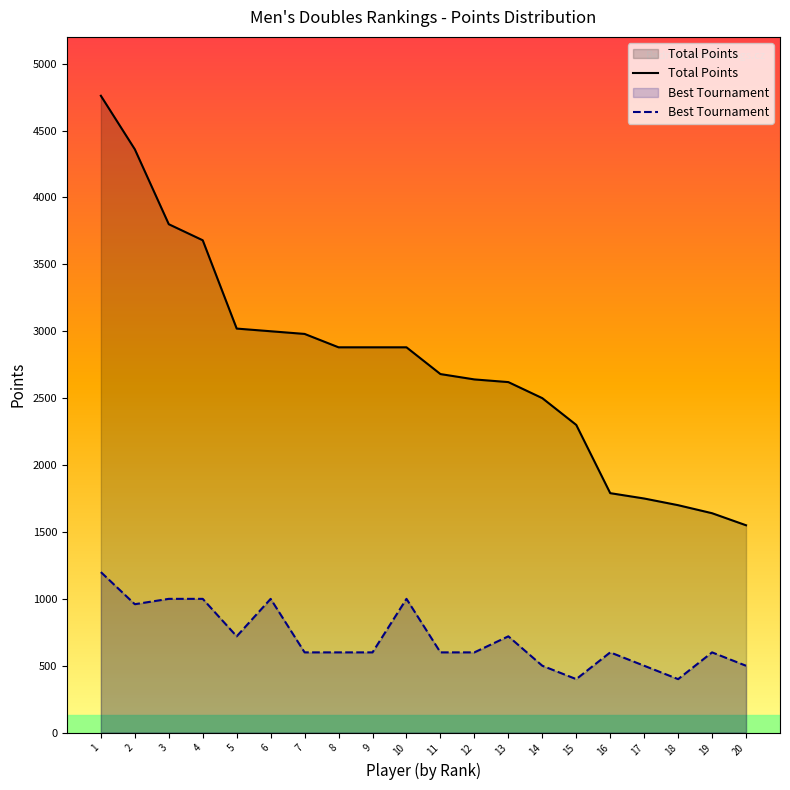

What is the total value across all series at 15?

2700